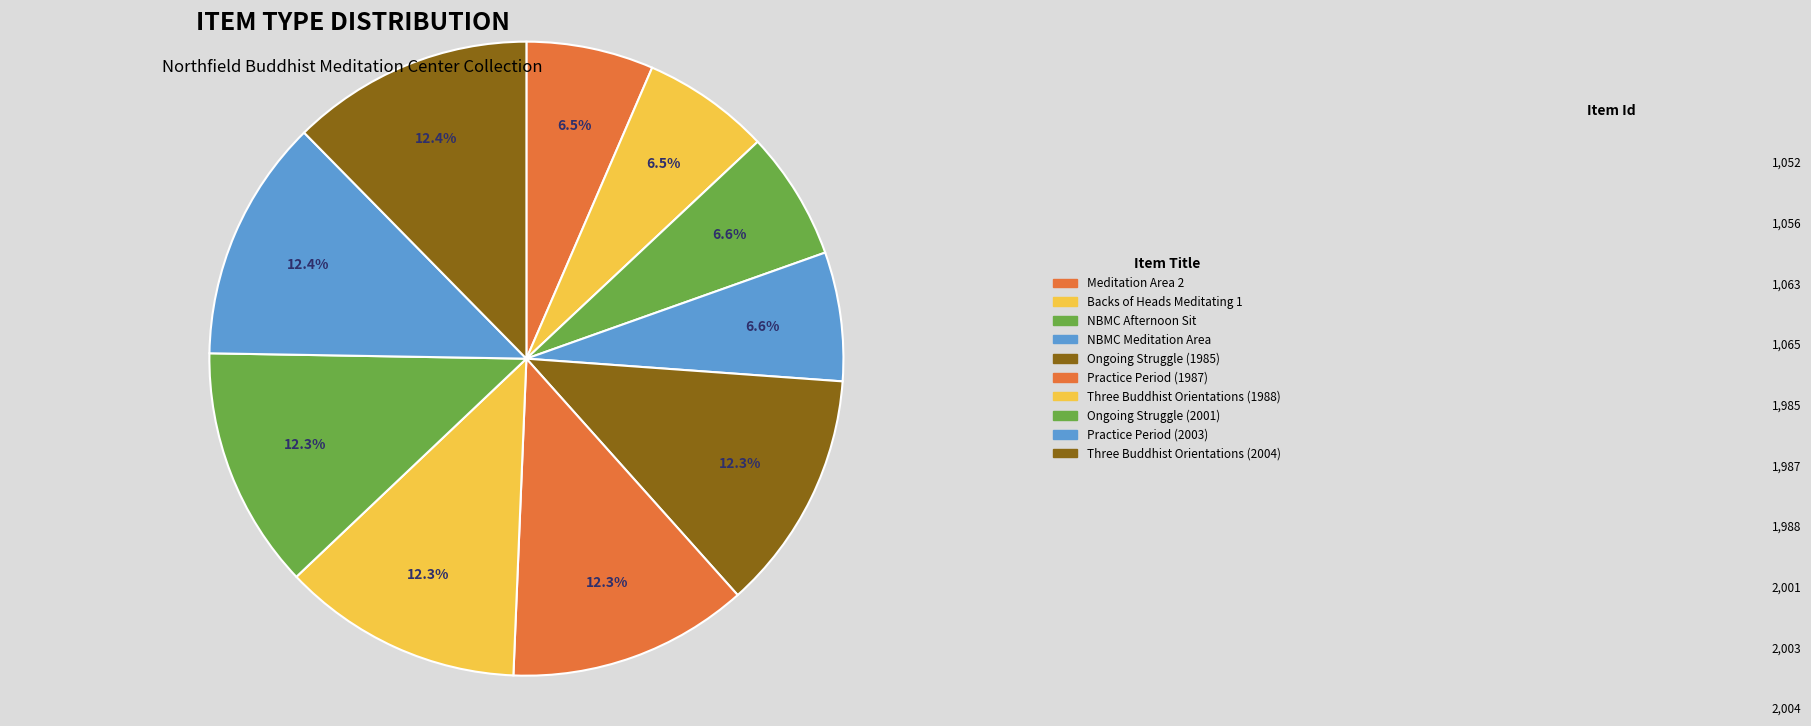

Approximately how many times larger is the value at Three Buddhist Orientations (2004) compared to Practice Period (2003)?

1.0